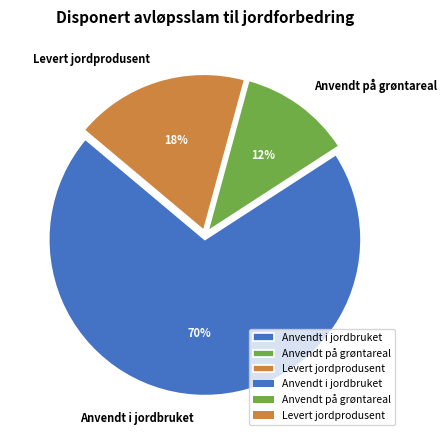

Do Anvendt på grøntareal and Anvendt i jordbruket together represent more than half of the pie?

Yes